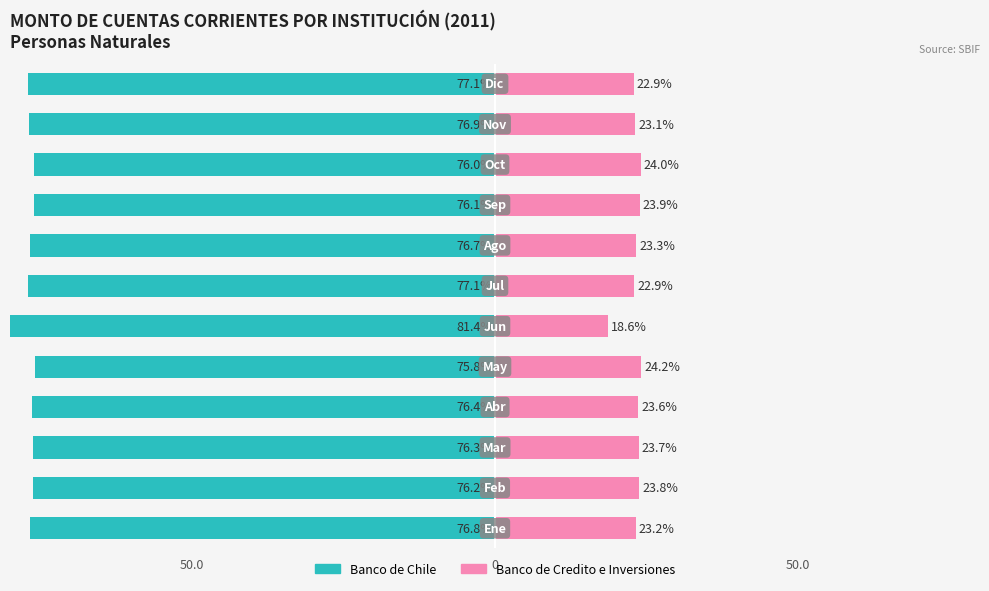

What are all the series names shown in the legend?

Banco de Chile, Banco de Credito e Inversiones